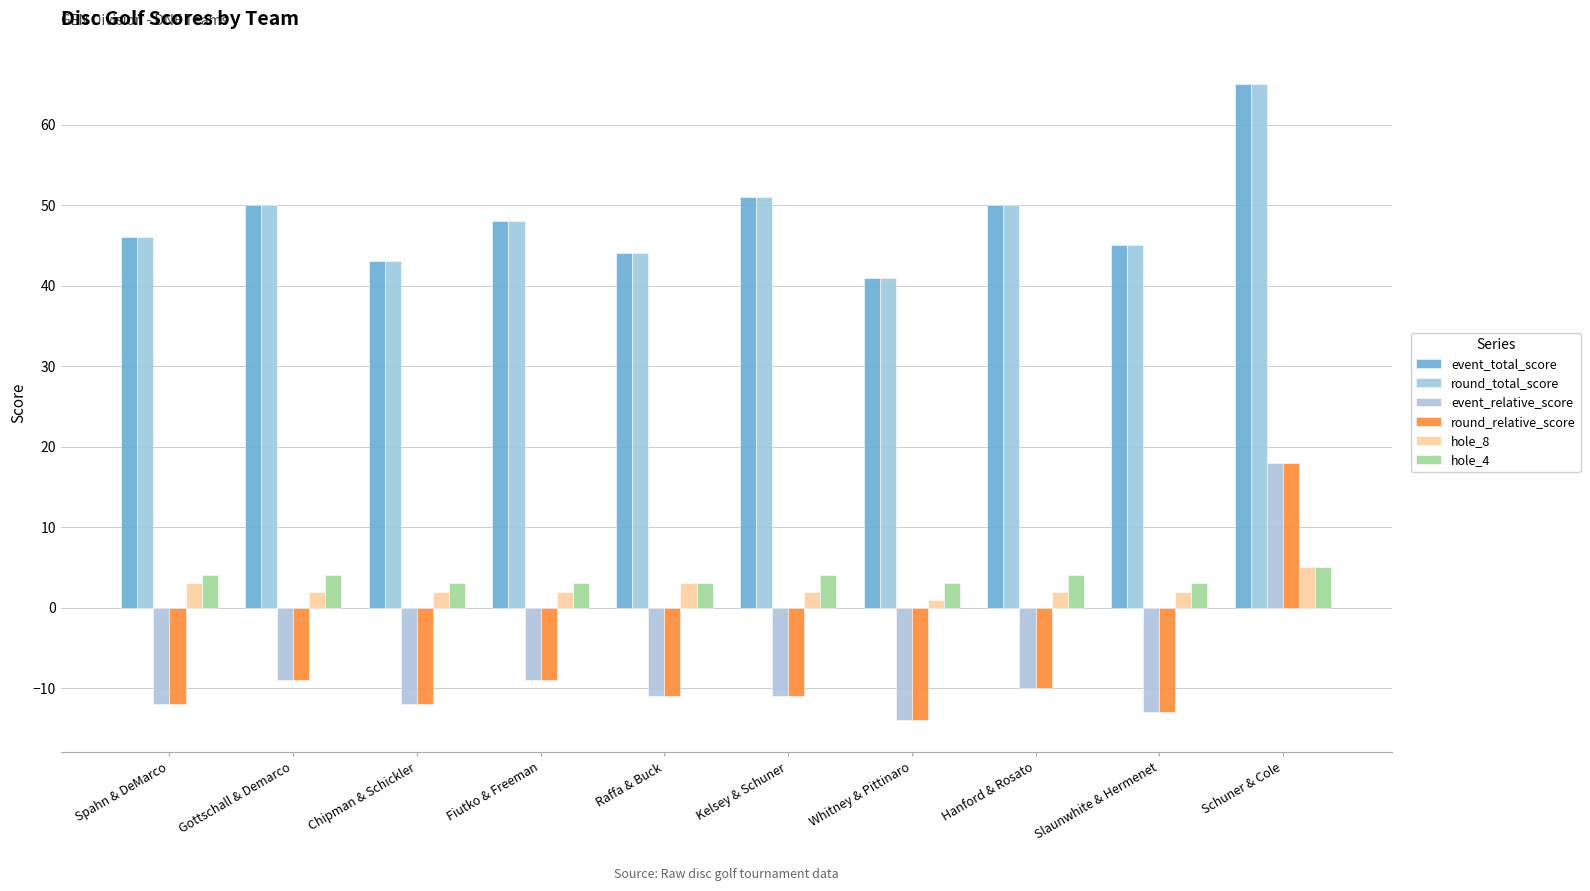

Which series has the widest spread of values?

event_relative_score